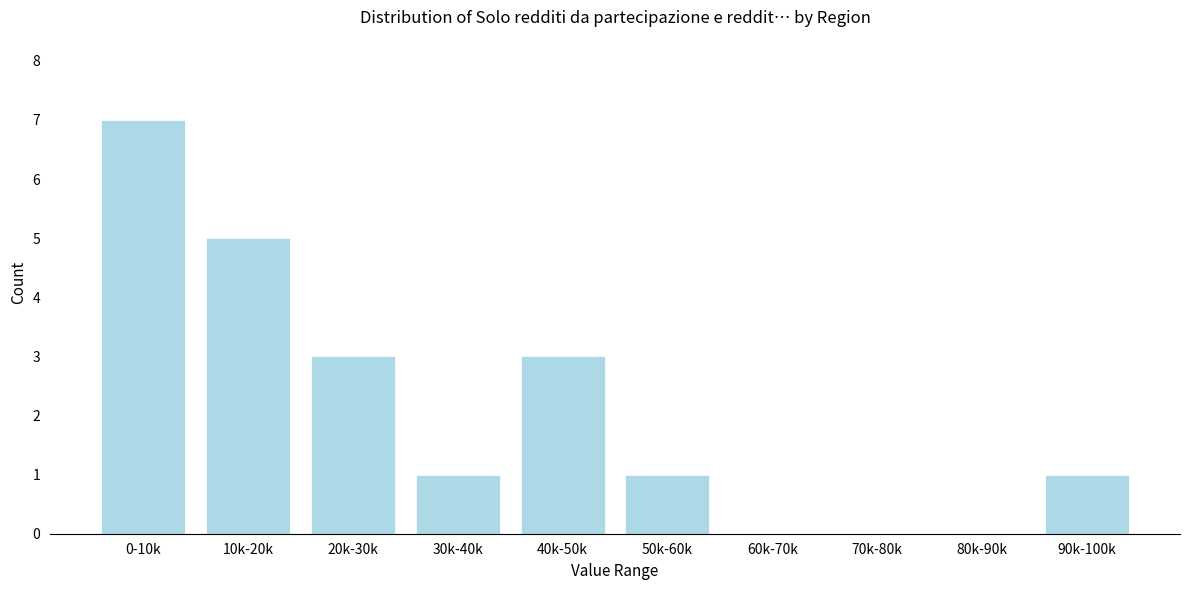

Reading left to right, what are all the values shown in this chart?

0-10k=7	10k-20k=5	20k-30k=3	30k-40k=1	40k-50k=3	50k-60k=1	60k-70k=0	70k-80k=0	80k-90k=0	90k-100k=1